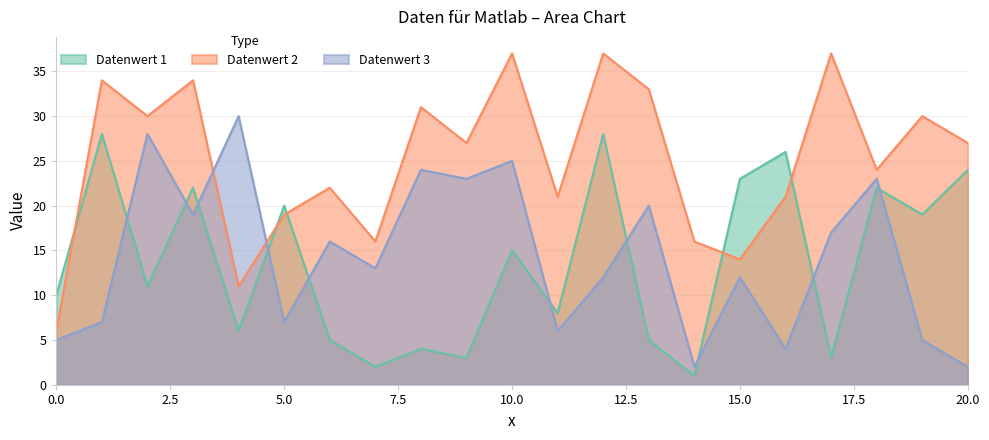

True or false: y1 has a value of 4 at 10.

False